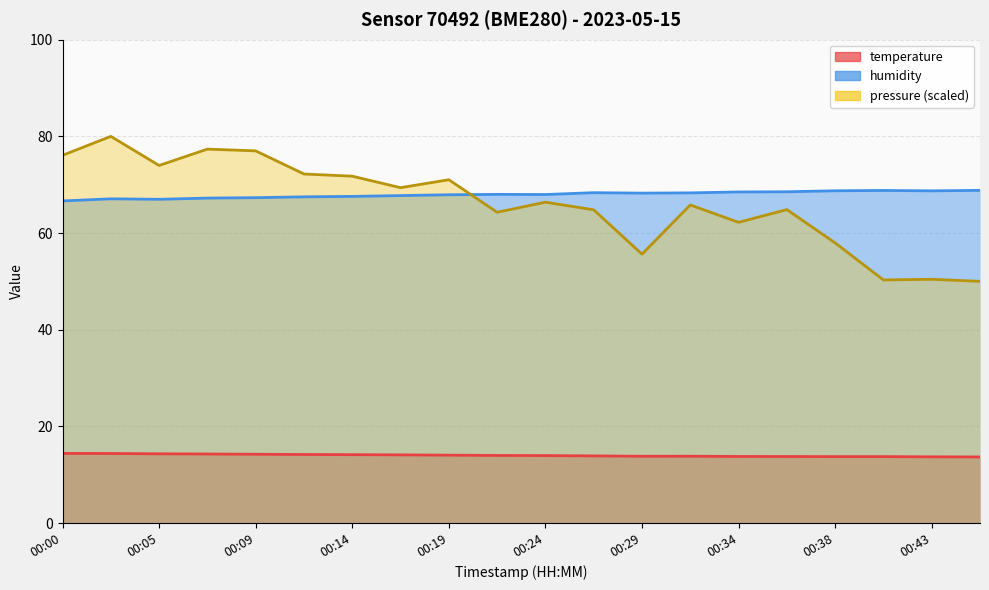

Where is the first local maximum for humidity?

00:02